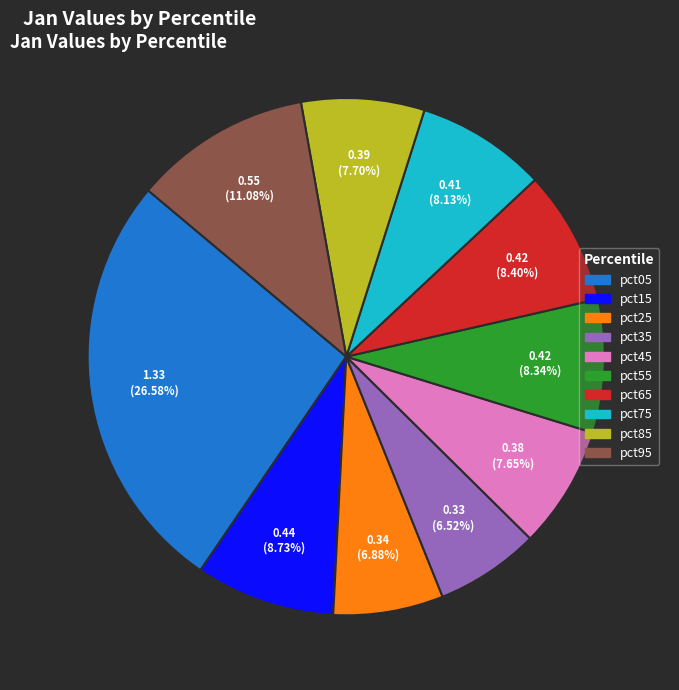

What is the largest slice in the pie chart?

pct05